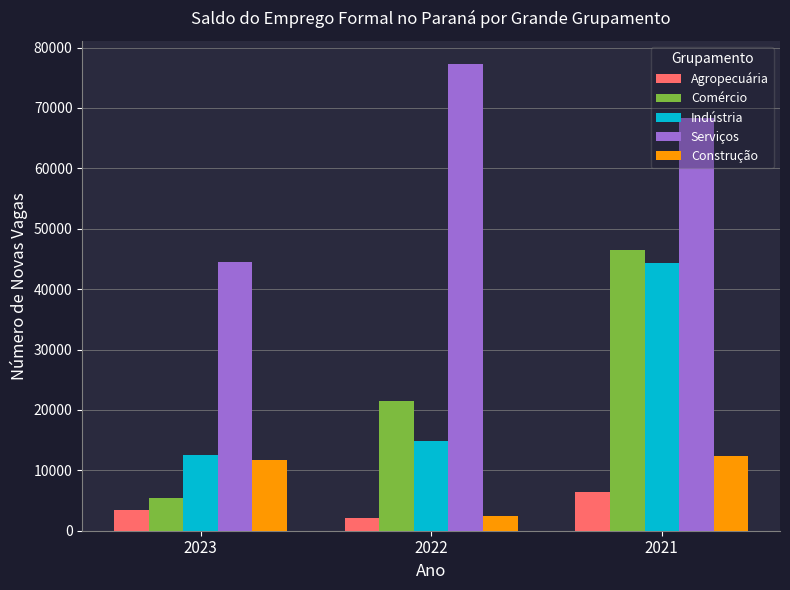

What is the sum of all Indústria values?

71907